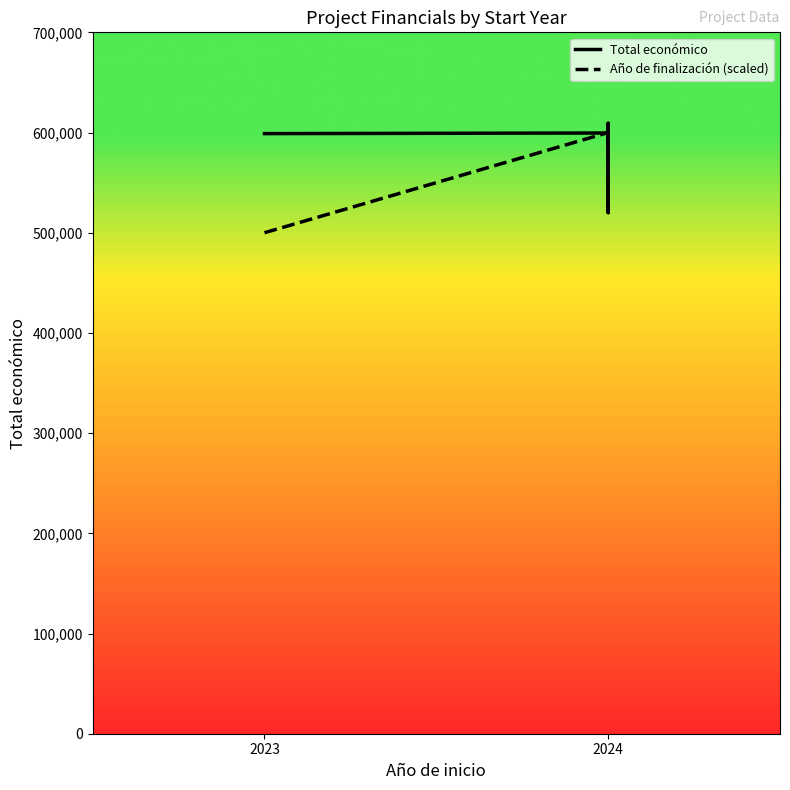

The Año de finalización (scaled) series shows 298780 at 2024. True or false?

False